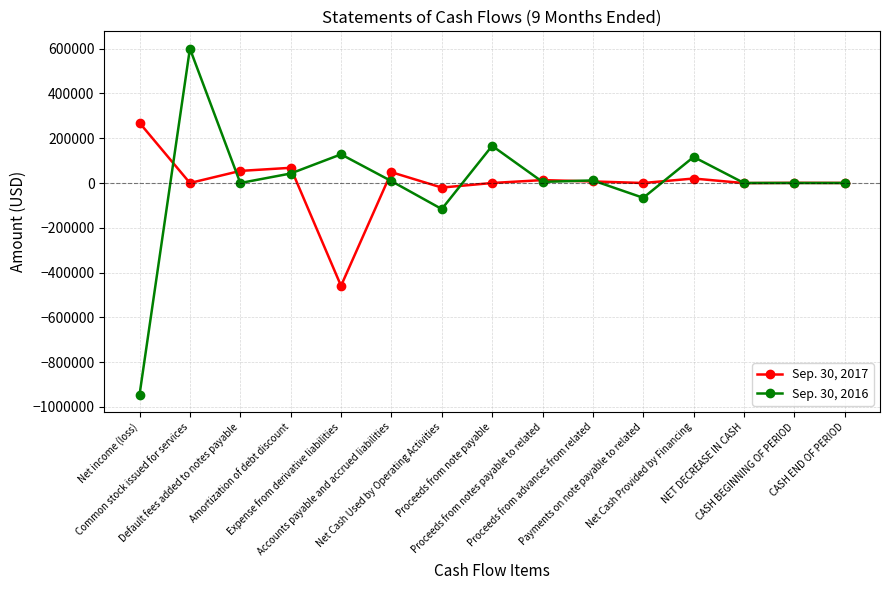

True or false: Sep. 30, 2016 has more than 0 points higher than both neighbors.

True